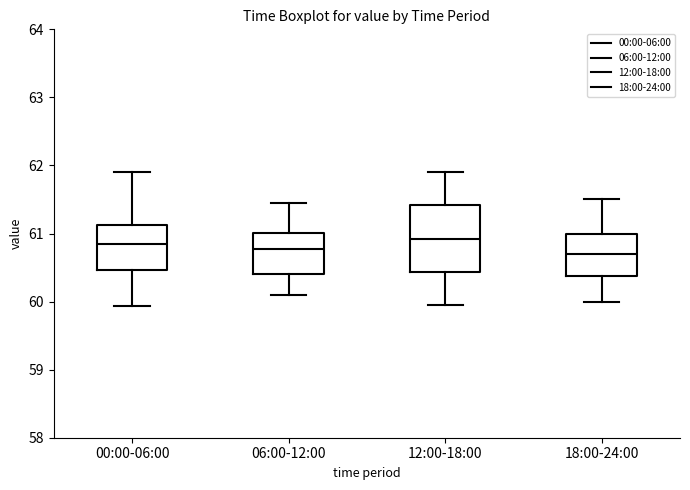

Reading left to right, transcribe this box plot: for each box, give where its median line is, the range the box spans, and where its two whiskers end, as read against the y-axis. The values are not printed on the chart, so give them approximately, as read against the axis.

00:00-06:00: median 60.9, box 60.5 to 61.1, whiskers 59.9 to 61.9
06:00-12:00: median 60.8, box 60.4 to 61.0, whiskers 60.1 to 61.5
12:00-18:00: median 60.9, box 60.4 to 61.4, whiskers 60.0 to 61.9
18:00-24:00: median 60.7, box 60.4 to 61.0, whiskers 60.0 to 61.5